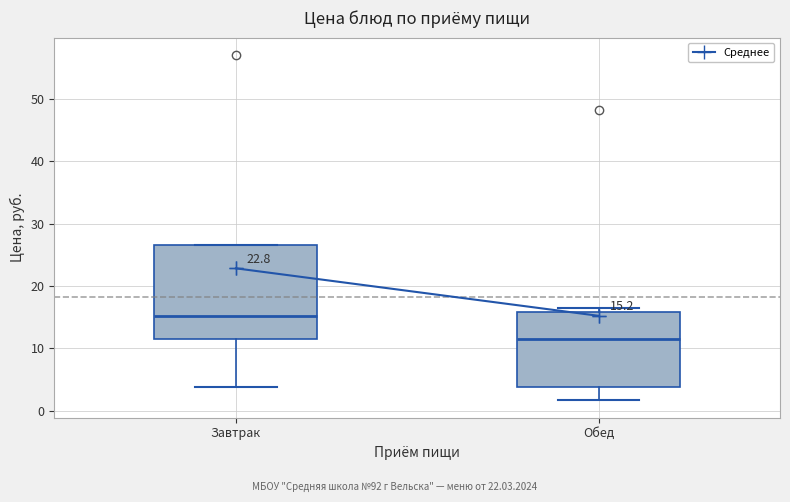

Which box is the tallest, from its lower edge to its upper edge?

Завтрак